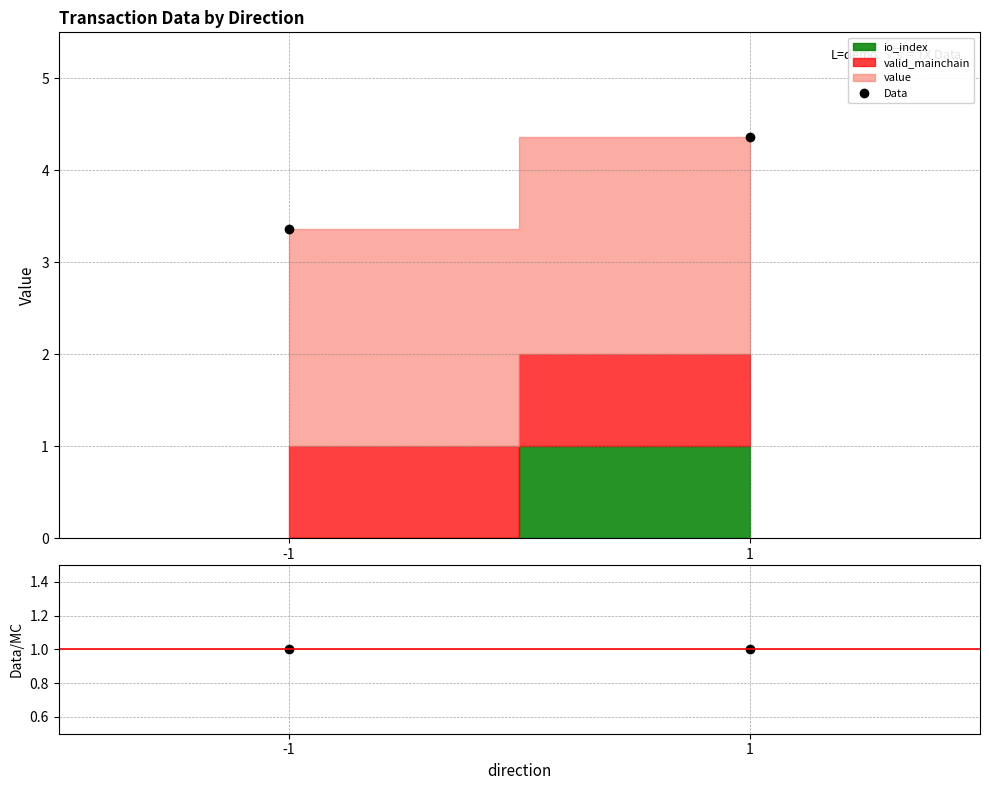

What is the sum of all Data values?

7.7